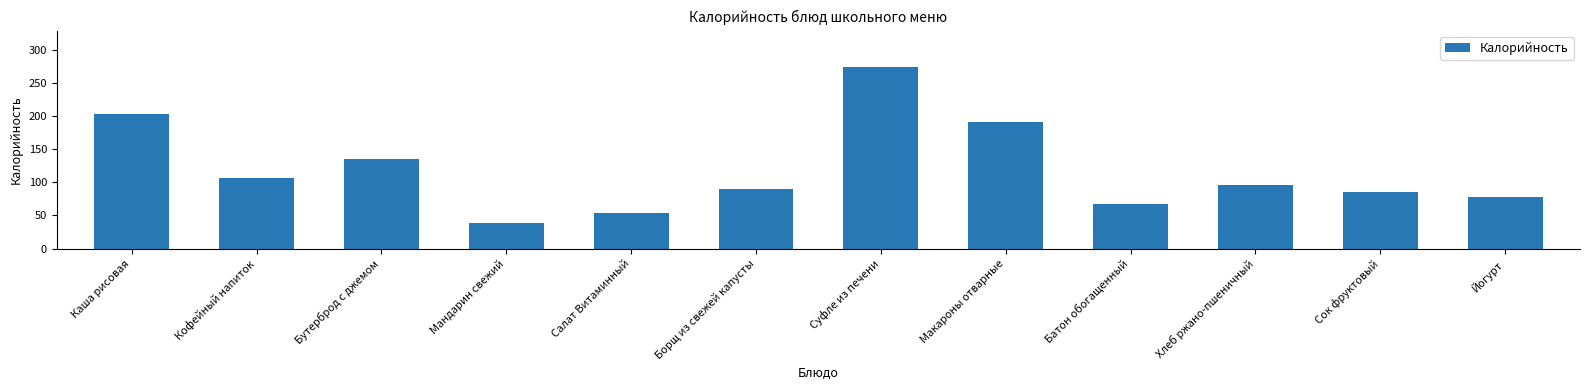

What is the difference between the values at Батон обогащенный and Бутерброд с джемом?

68.5